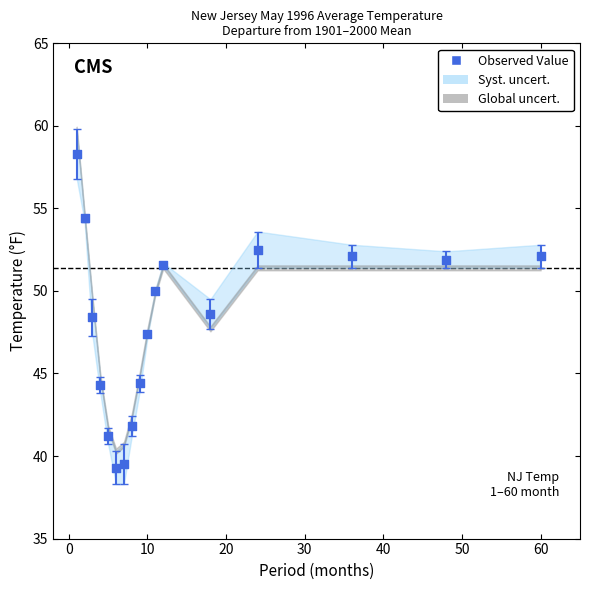

What is the range of X values (max minus min)?

59.0